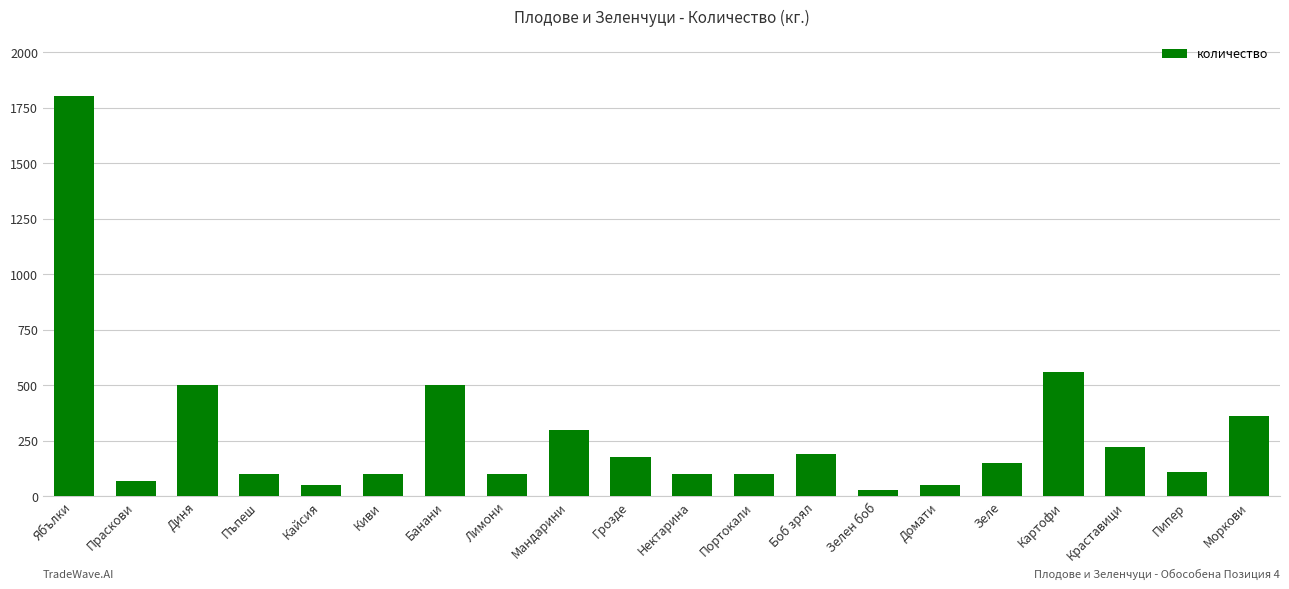

What is the difference between the second highest and minimum values?

530